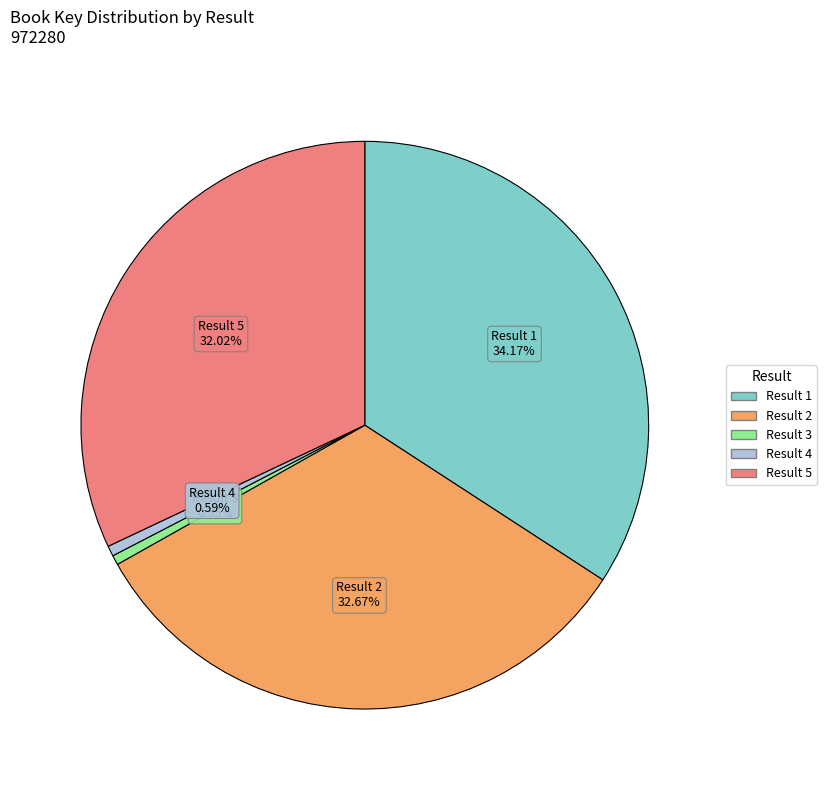

Does any single category account for the majority?

No